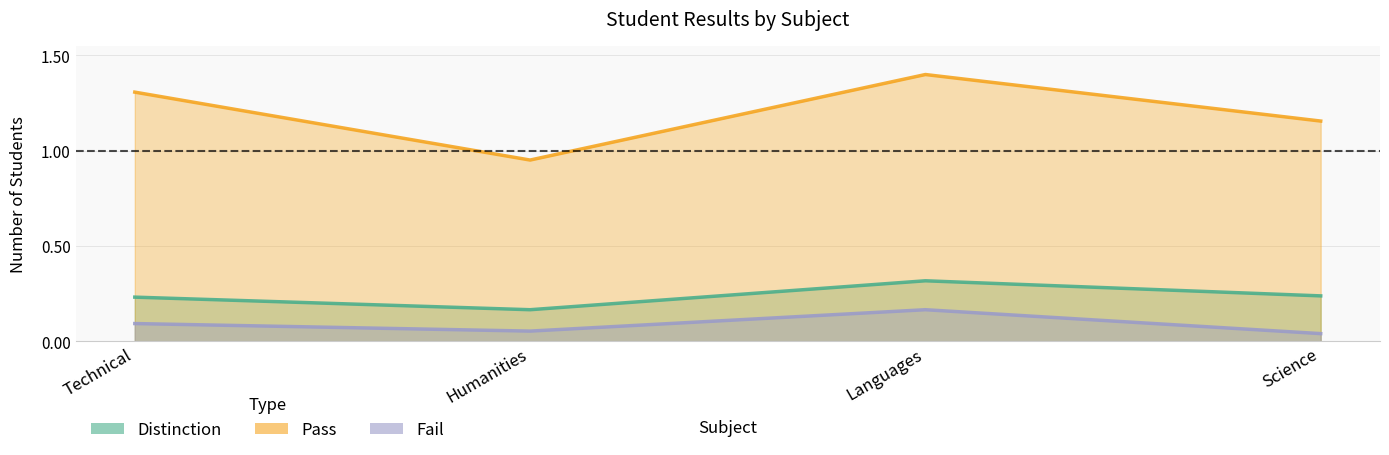

In Fail, how many points are lower than both neighbors (excluding endpoints)?

1